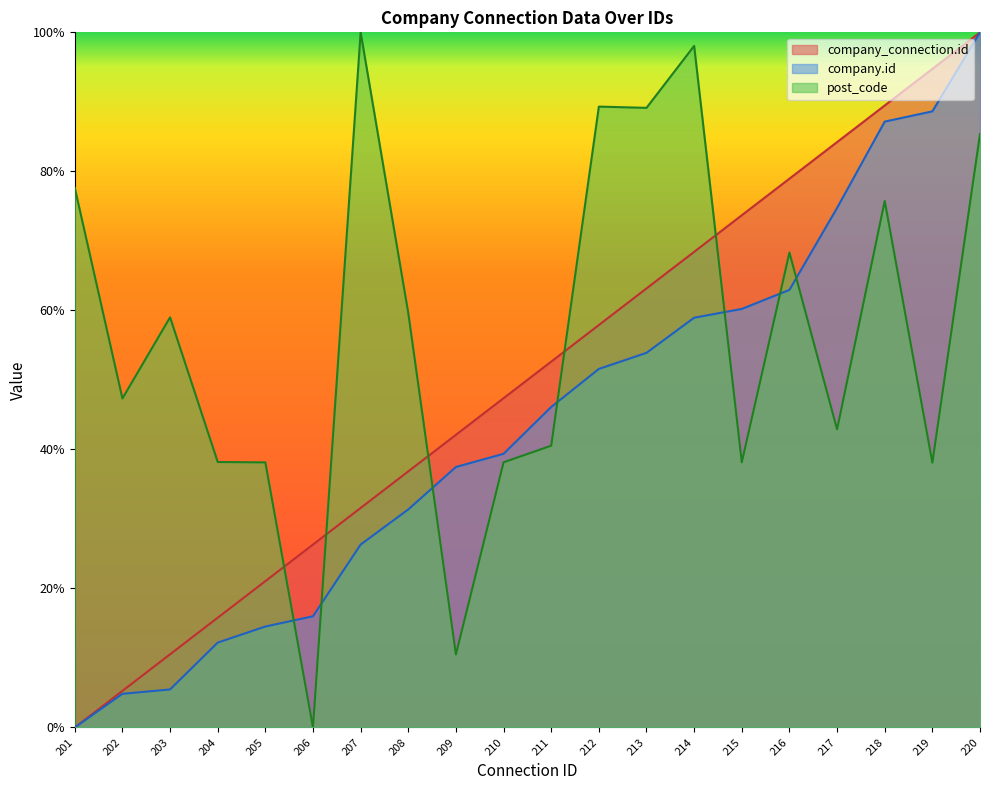

Is the value of company_connection.id line at 212 greater than the value of company.id line at 203?

Yes